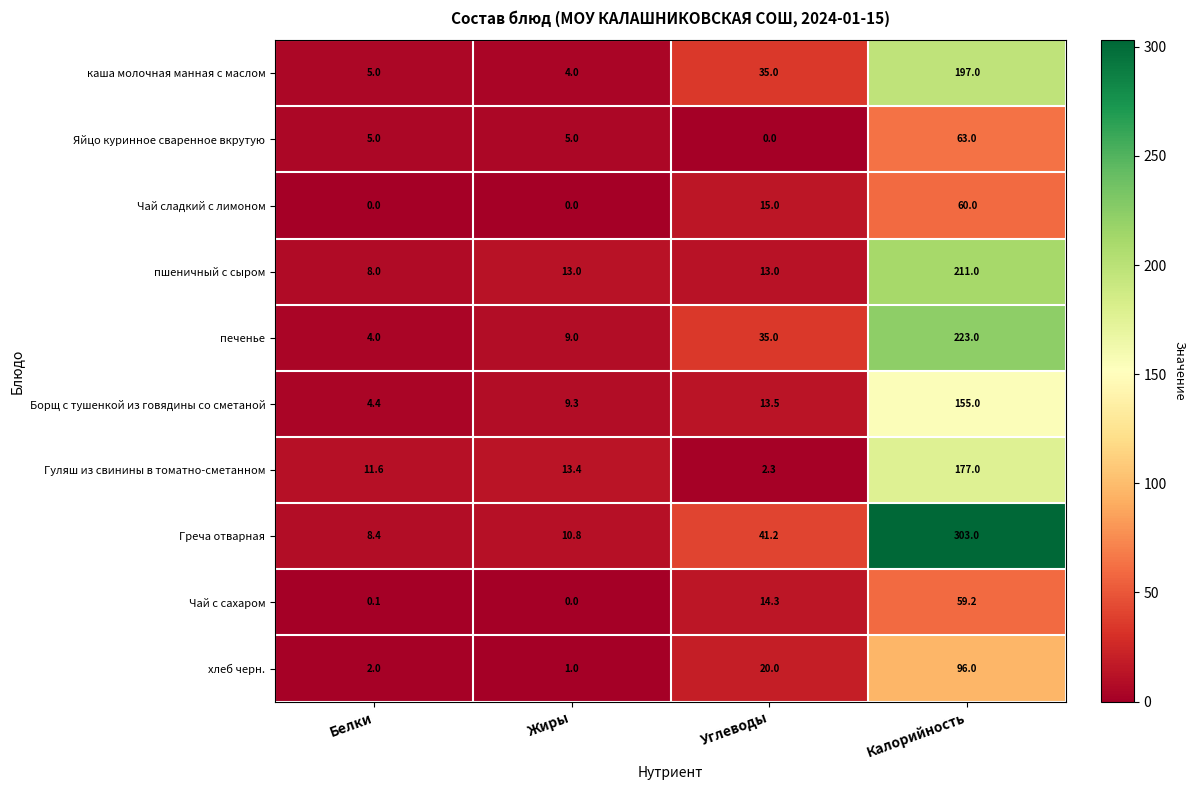

List the series in order of their peak value, lowest first.

Чай с сахаром, Чай сладкий с лимоном, Яйцо куринное сваренное вкрутую, хлеб черн., Борщ с тушенкой из говядины со сметаной, Гуляш из свинины в томатно-сметанном, каша молочная манная с маслом, пшеничный с сыром, печенье, Греча отварная